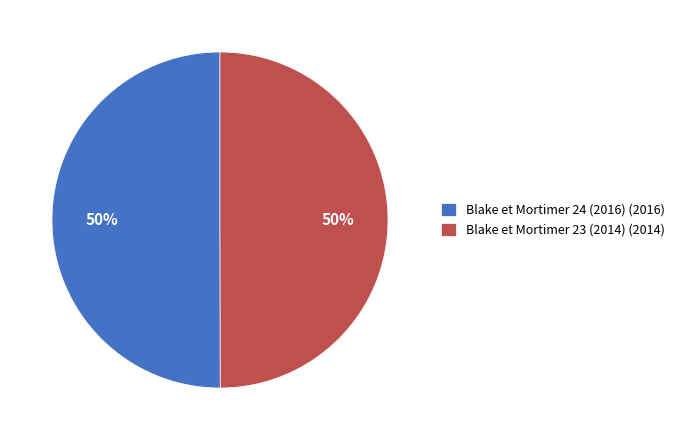

Approximately how many times larger is the value at Blake et Mortimer 24 (2016) (2016) compared to Blake et Mortimer 23 (2014) (2014)?

1.0